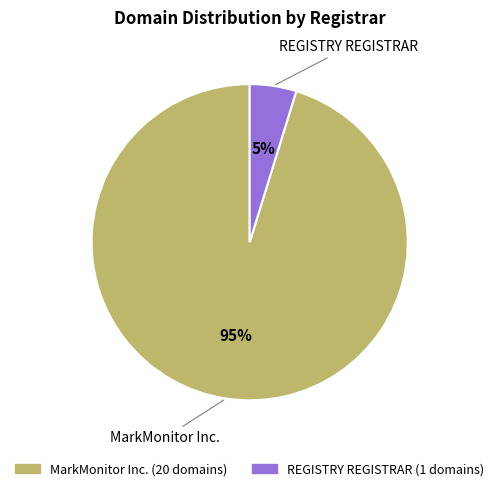

Is there a majority slice in this chart?

Yes